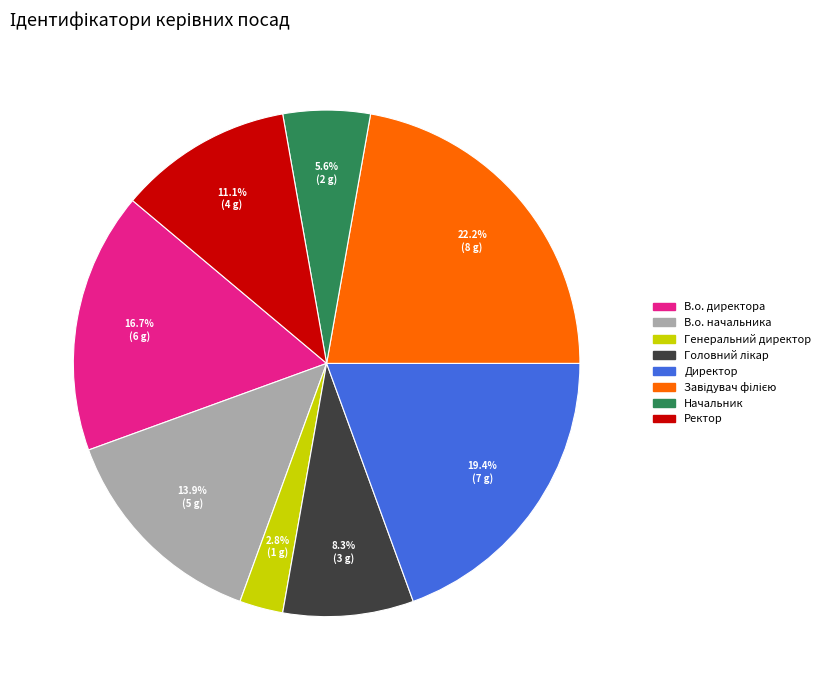

True or false: Генеральний директор accounts for 14% of the total.

False